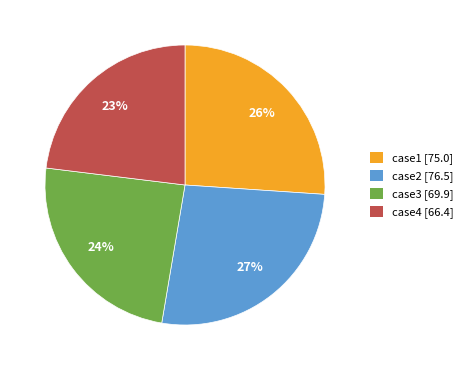

To the nearest percent, what is the combined percentage of case4 and case1?

49%